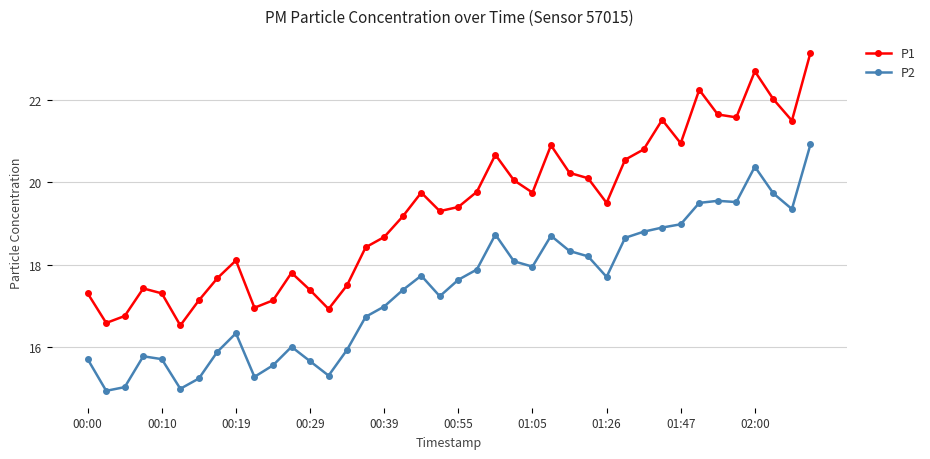

Which series has the largest total across all categories?

P1